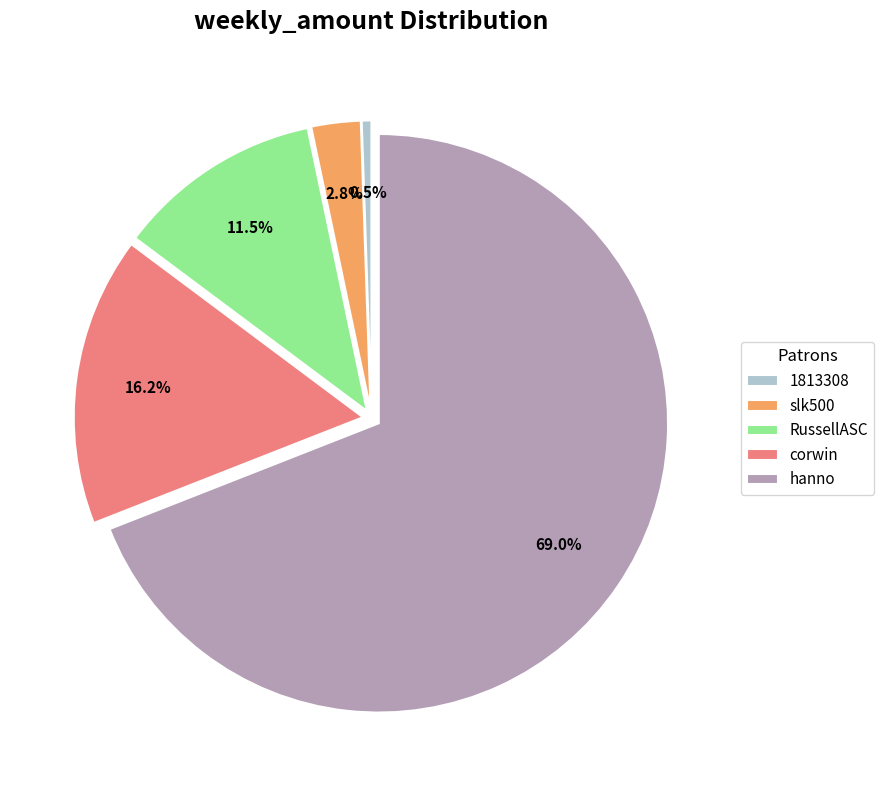

Is there a majority slice in this chart?

Yes